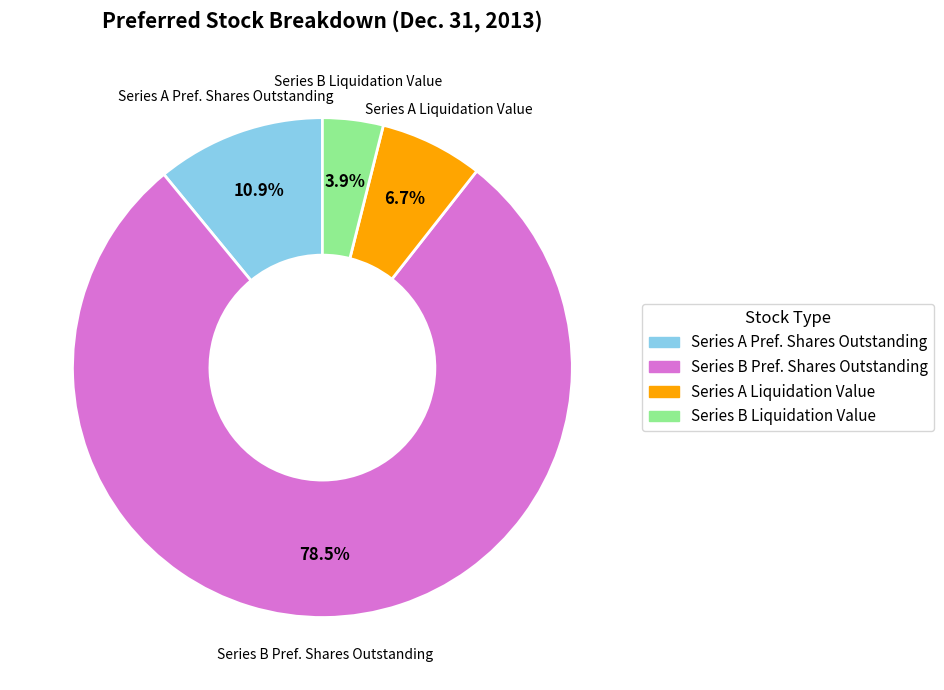

Is there a majority slice in this chart?

Yes